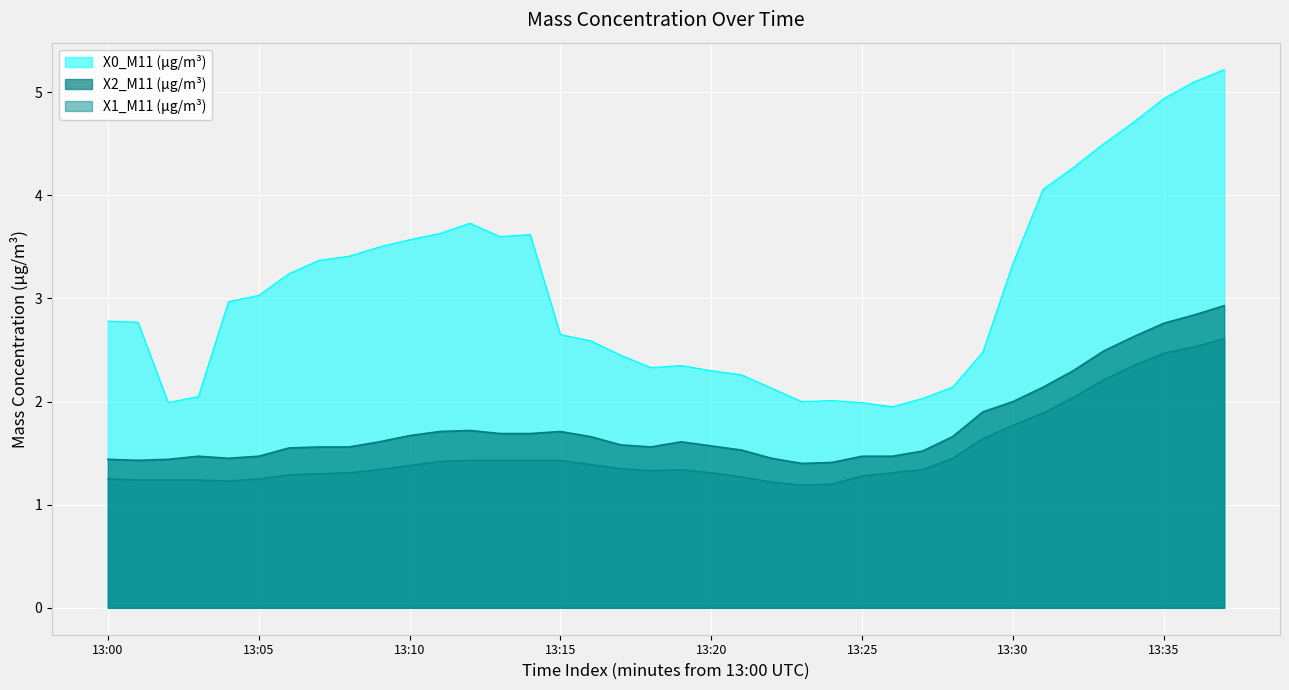

Which series has the largest total across all categories?

X0_M11 (μg/m³)